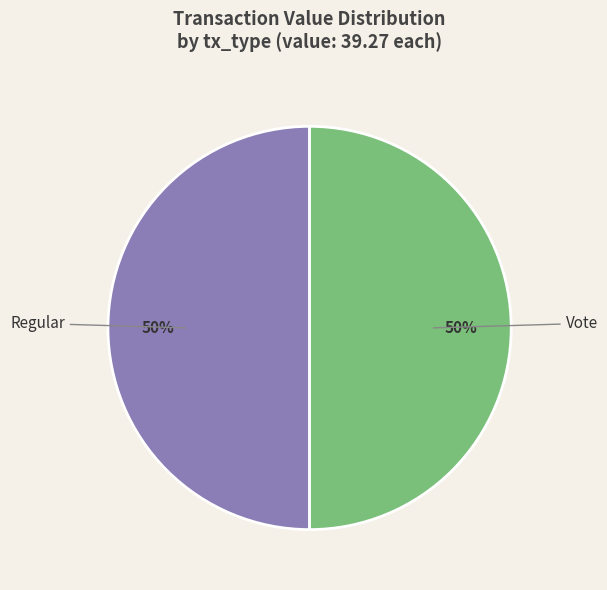

How many slices are in this pie chart?

2